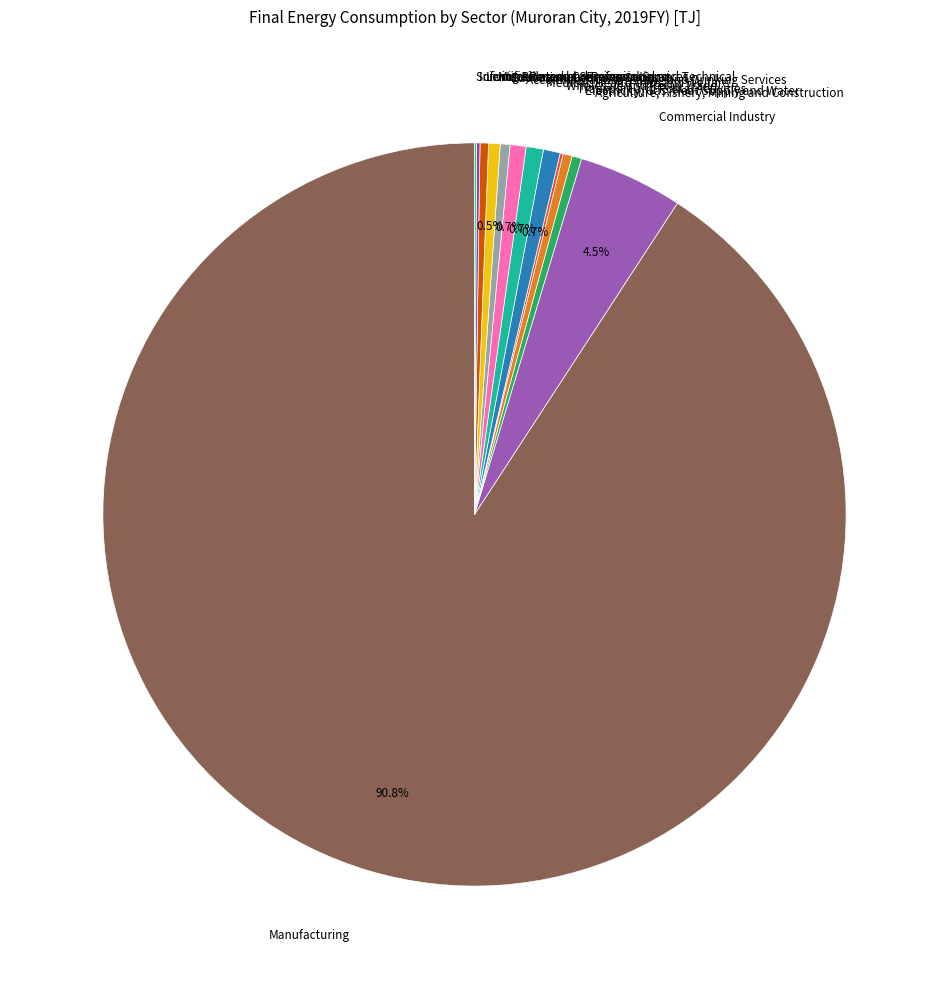

Which slice represents more than half of the pie?

Manufacturing